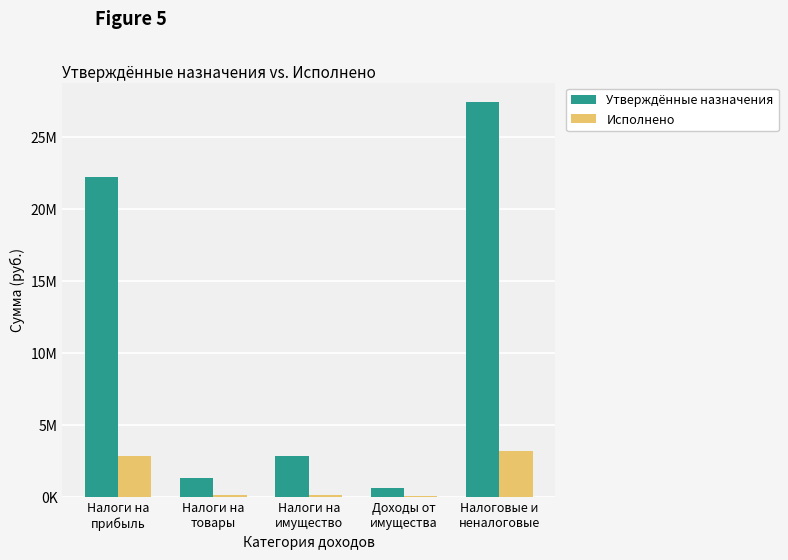

Reading right to left, extract all data points from this chart.

Утверждённые назначения: Налоговые и
неналоговые=27429480.0	Доходы от
имущества=590000.0	Налоги на
имущество=2830000.0	Налоги на
товары=1314480.0	Налоги на
прибыль=22240000.0
Исполнено: Налоговые и
неналоговые=3155473.7	Доходы от
имущества=43748.4	Налоги на
имущество=95796.1	Налоги на
товары=101417.9	Налоги на
прибыль=2862029.1